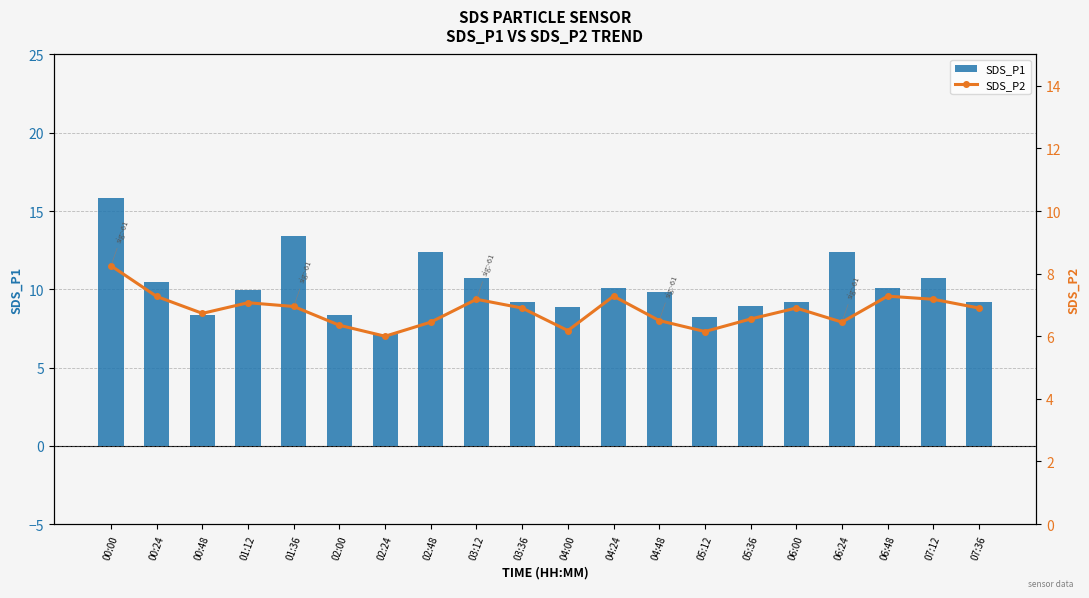

What is the label of the 5th bar from the left?

01:36